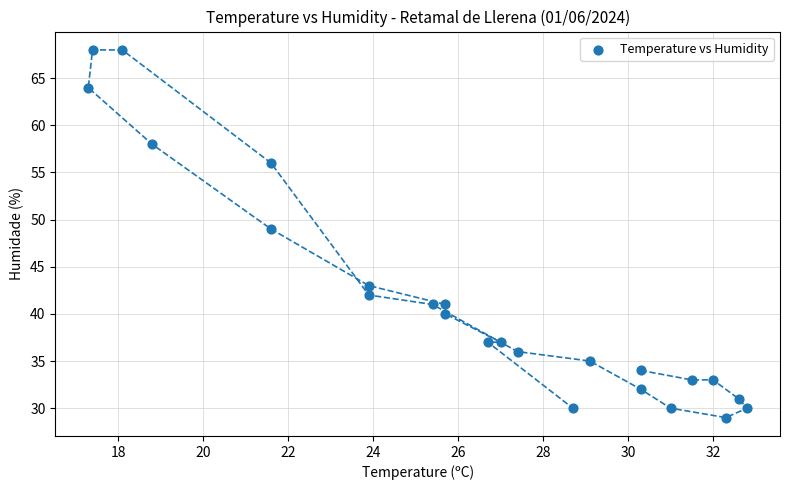

What Y value in the scatter plot is closest to 48?

49